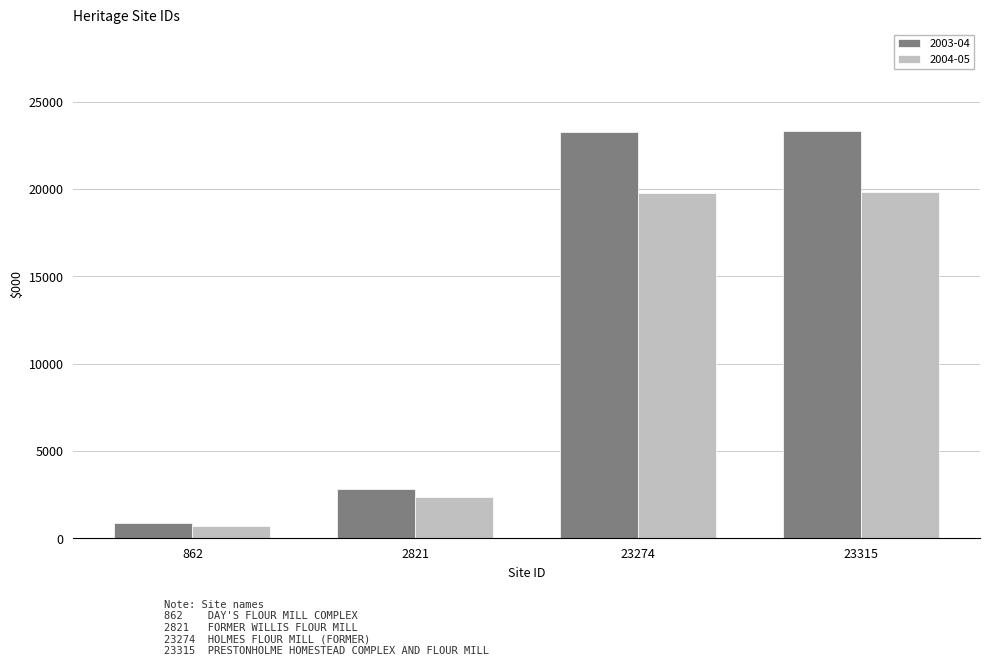

List the series in order of their peak value, highest first.

2003-04, 2004-05